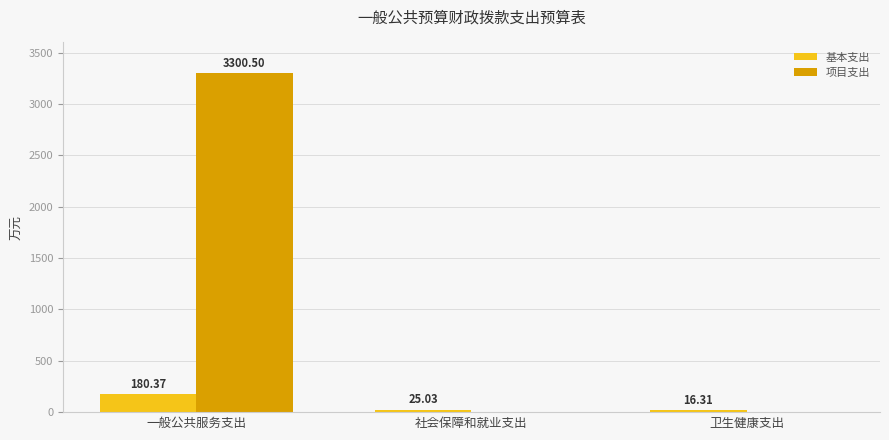

What is the sum of the 基本支出 values at 社会保障和就业支出 and 一般公共服务支出?

205.4